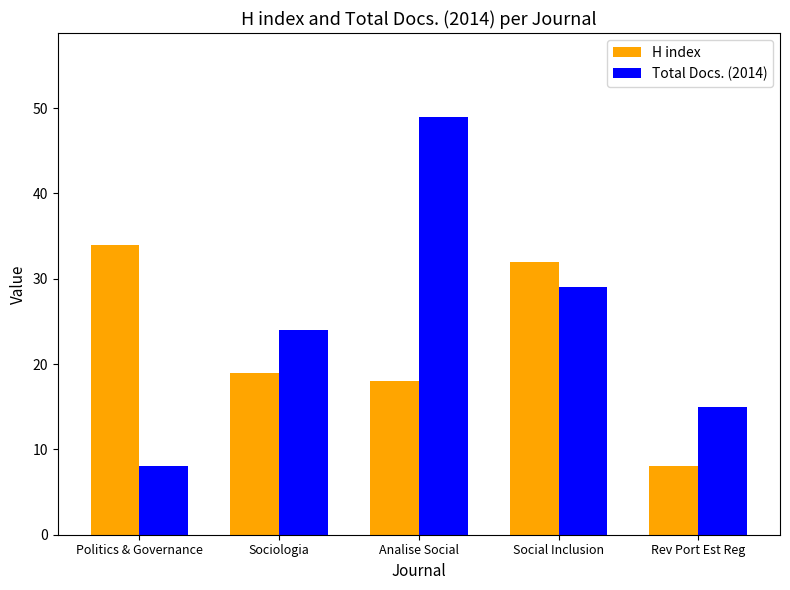

The value of Total Docs. (2014) at Social Inclusion is 9. True or false?

False